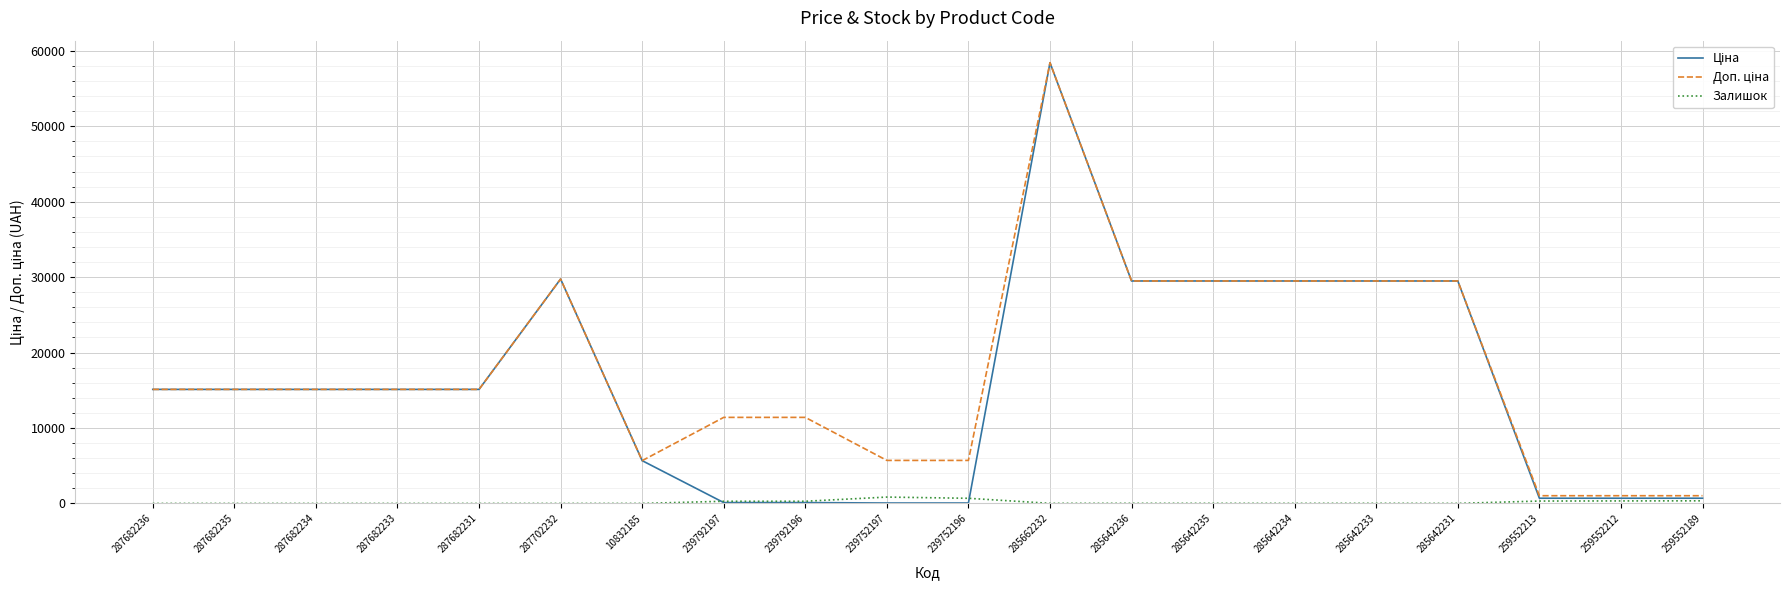

The value of Залишок at 287682233 is 0.0. True or false?

True